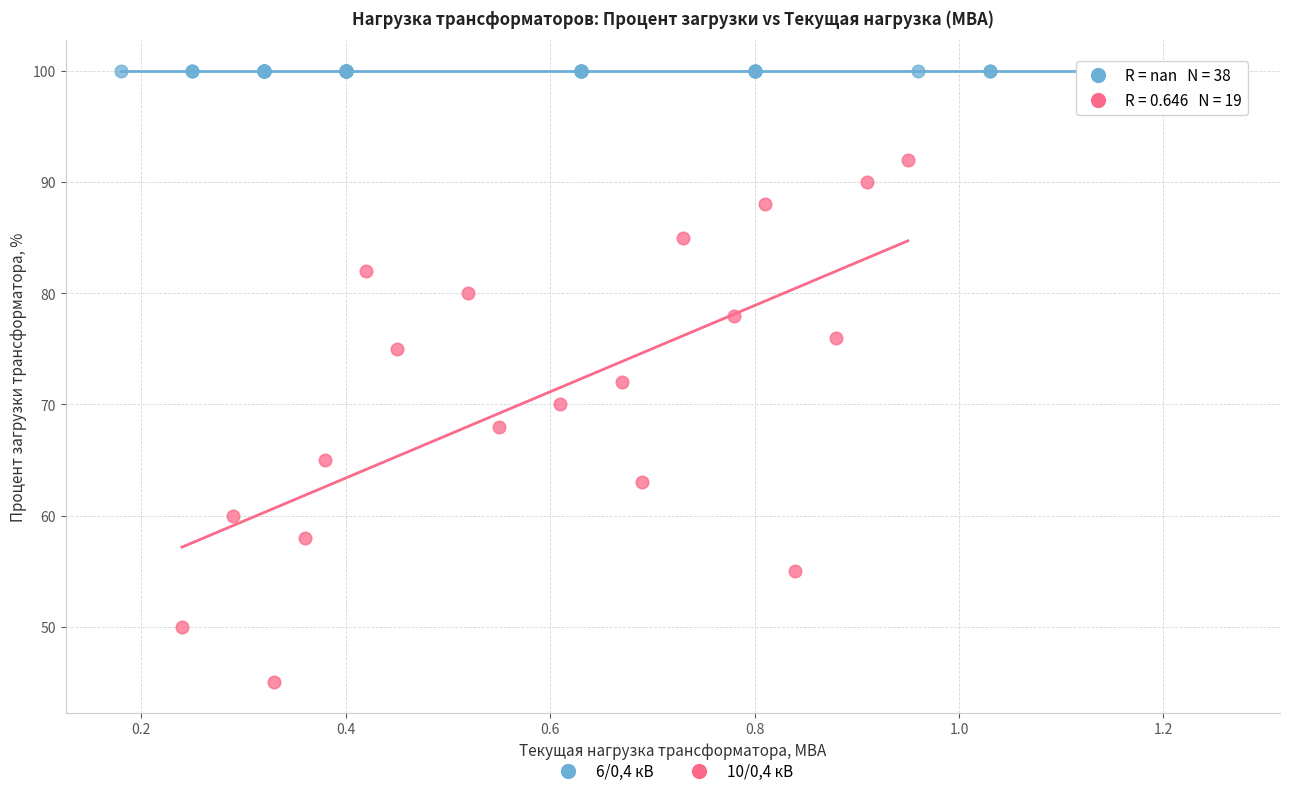

Which series reaches the minimum Y coordinate?

10/0,4 кВ